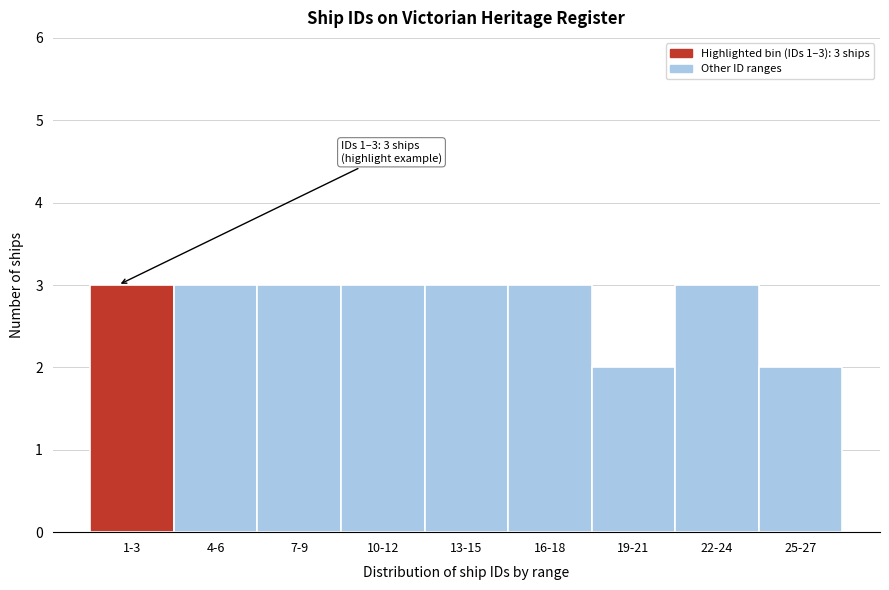

Reading right to left, list all the values displayed in this chart.

2	3	2	3	3	3	3	3	3